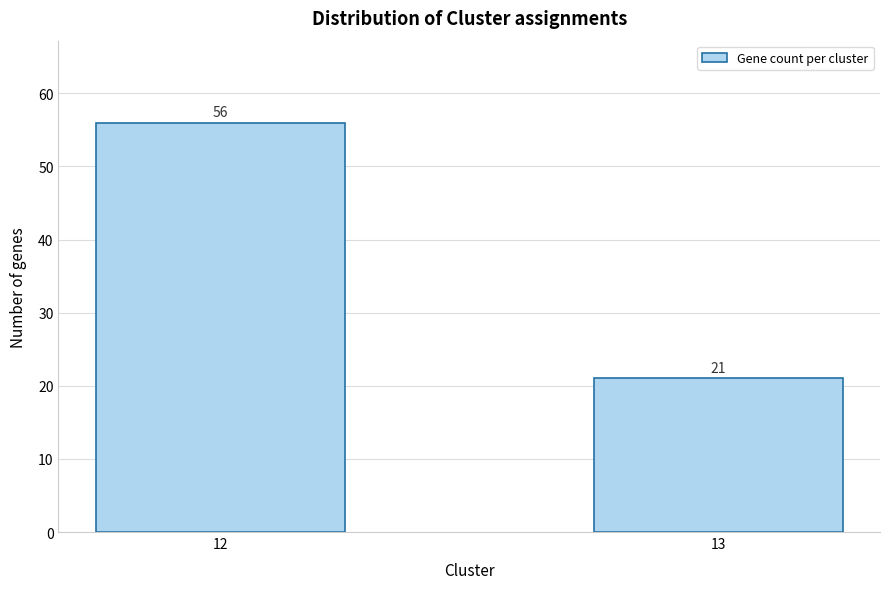

Reading right to left, transcribe all the data shown in this chart.

13=21	12=56